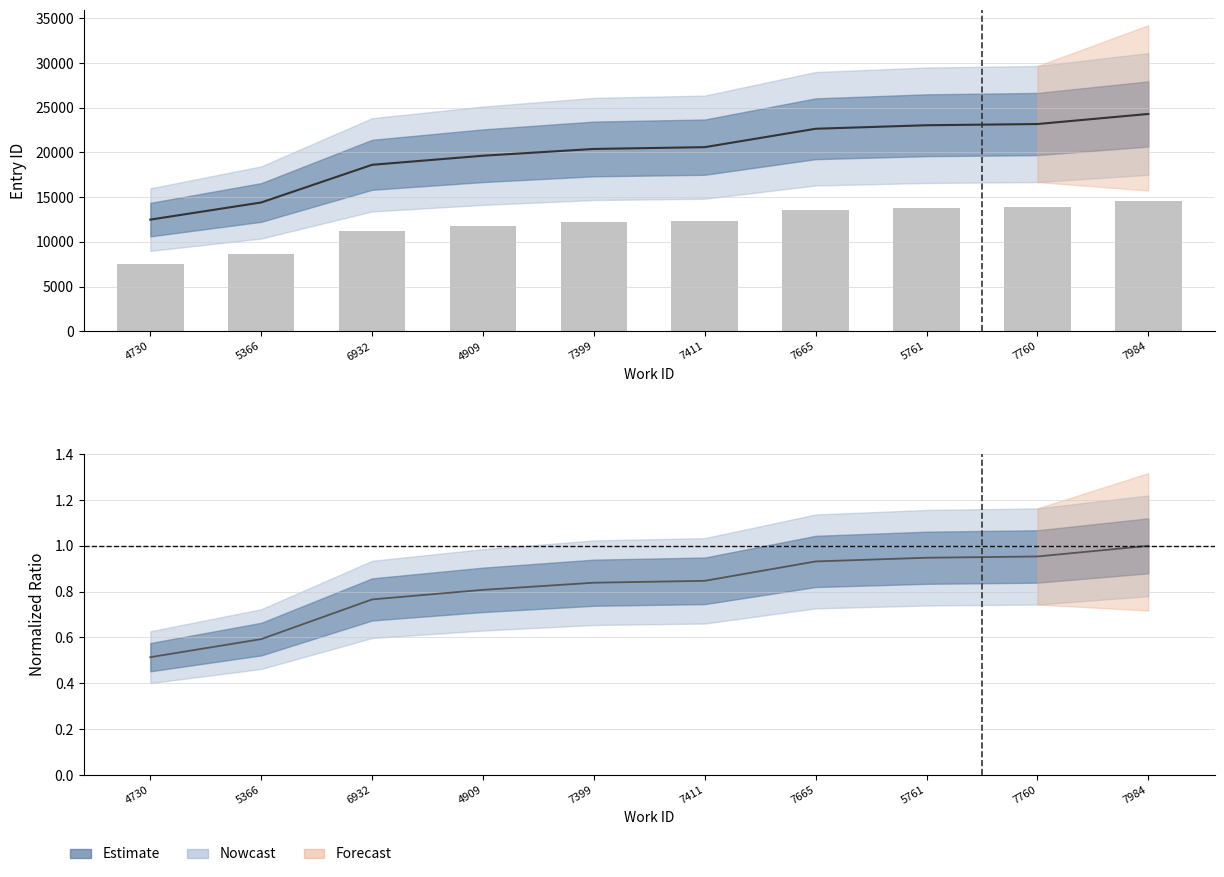

What is the label of the 4th bar from the left?

4909